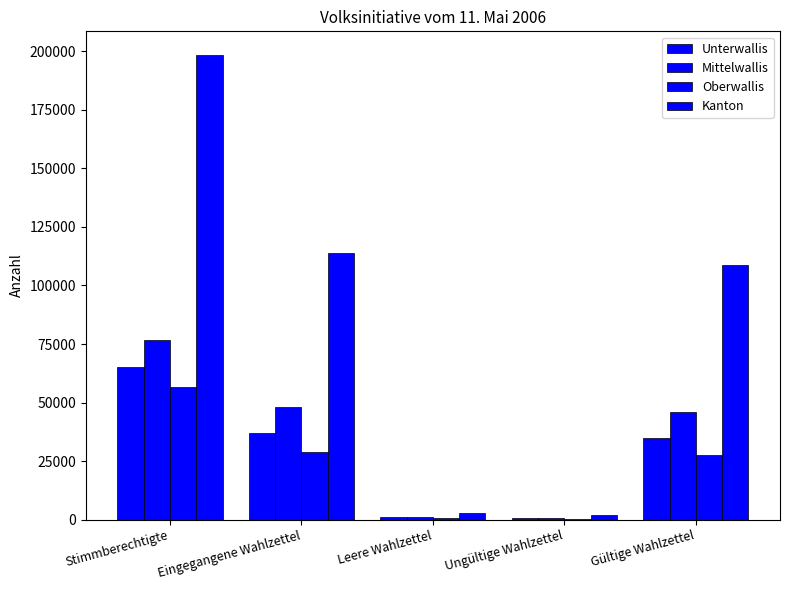

What position from the right is Eingegangene Wahlzettel?

4